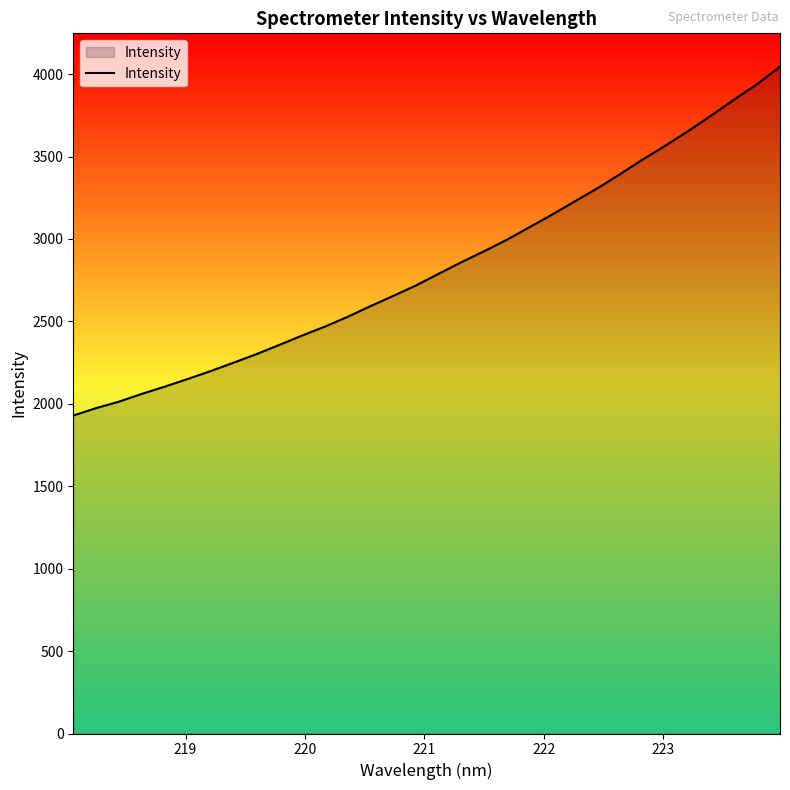

What is the difference between the maximum and minimum values?

2116.3